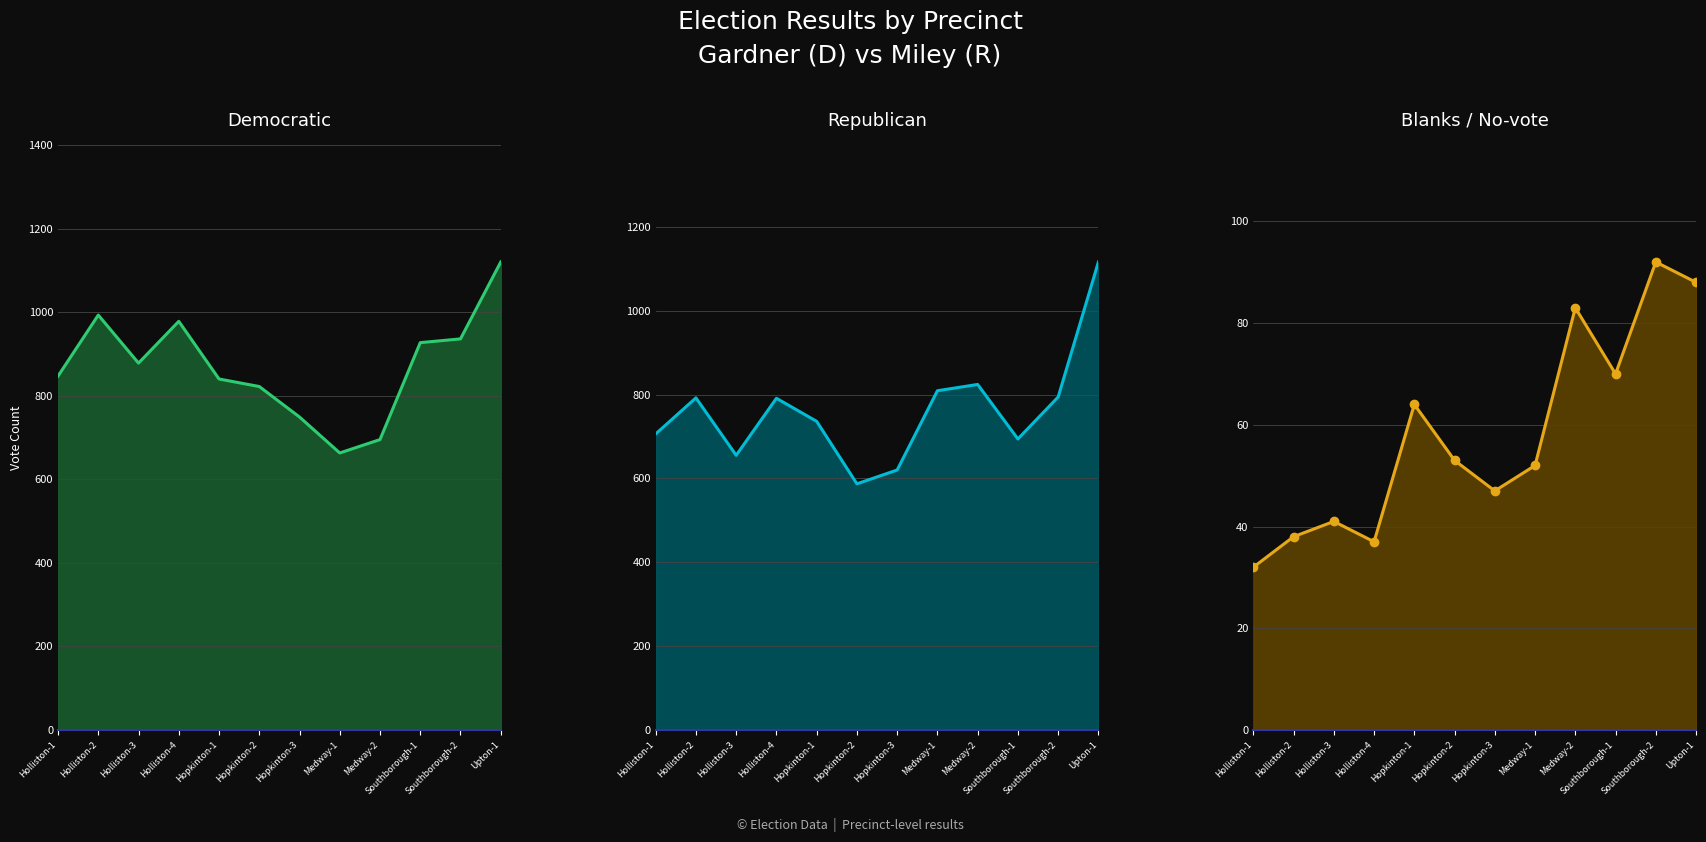

Which series has the largest total across all categories?

Barbara Gardner line